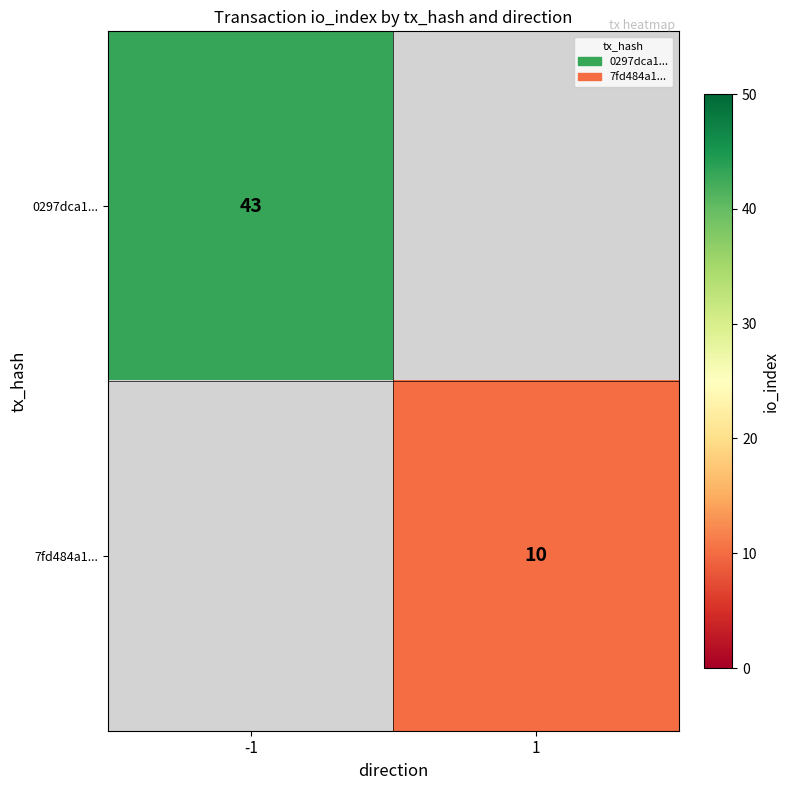

True or false: 0297dca1... has a value of 75 at -1.

False